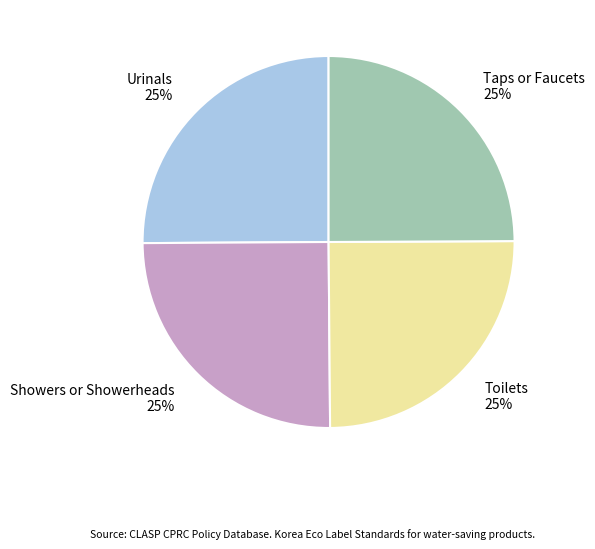

Does Showers or Showerheads account for over 50% of the chart?

No